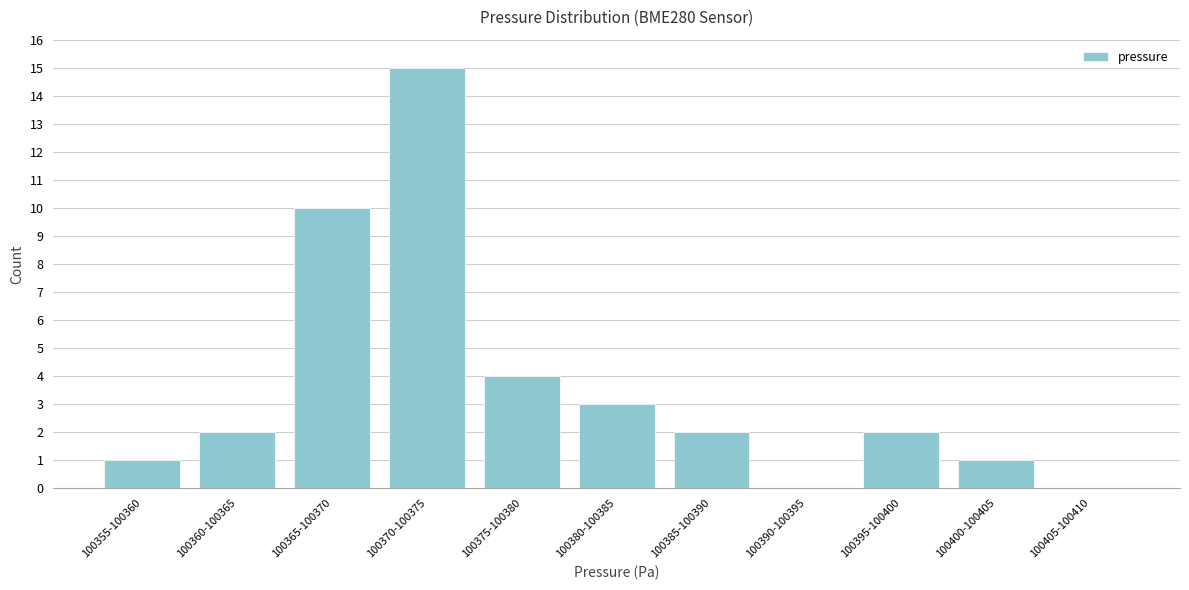

Reading left to right, list all the values displayed in this chart.

100355-100360=1	100360-100365=2	100365-100370=10	100370-100375=15	100375-100380=4	100380-100385=3	100385-100390=2	100390-100395=0	100395-100400=2	100400-100405=1	100405-100410=0